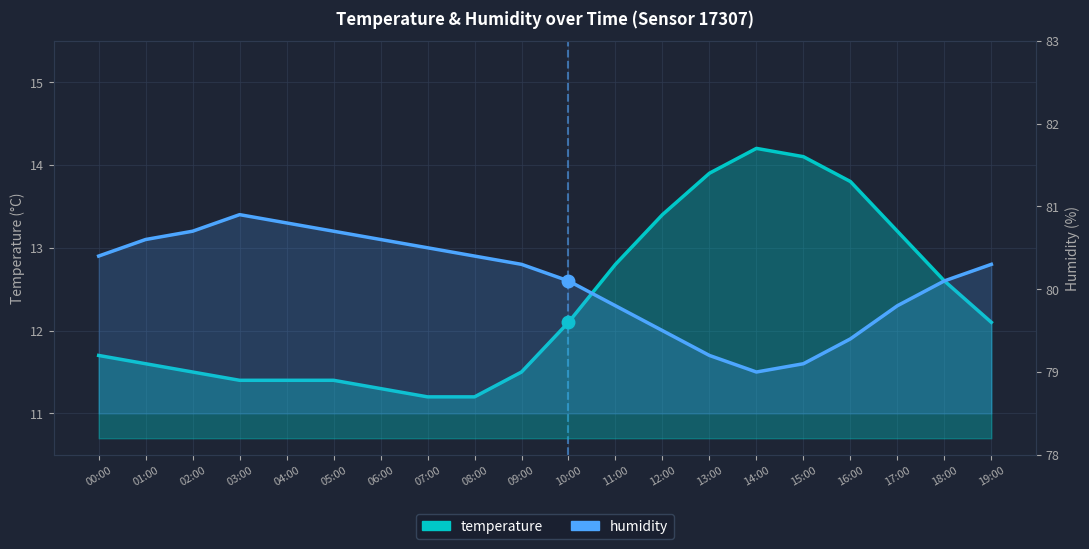

Is it true that temperature equals 17.0 at 10:00?

False